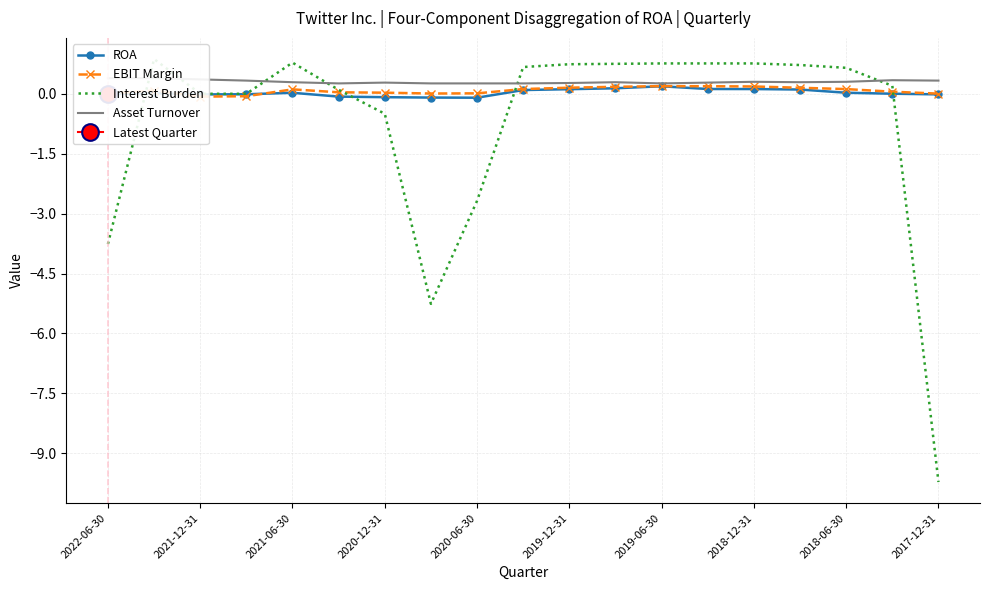

What is the sum of all Asset Turnover values?

5.7